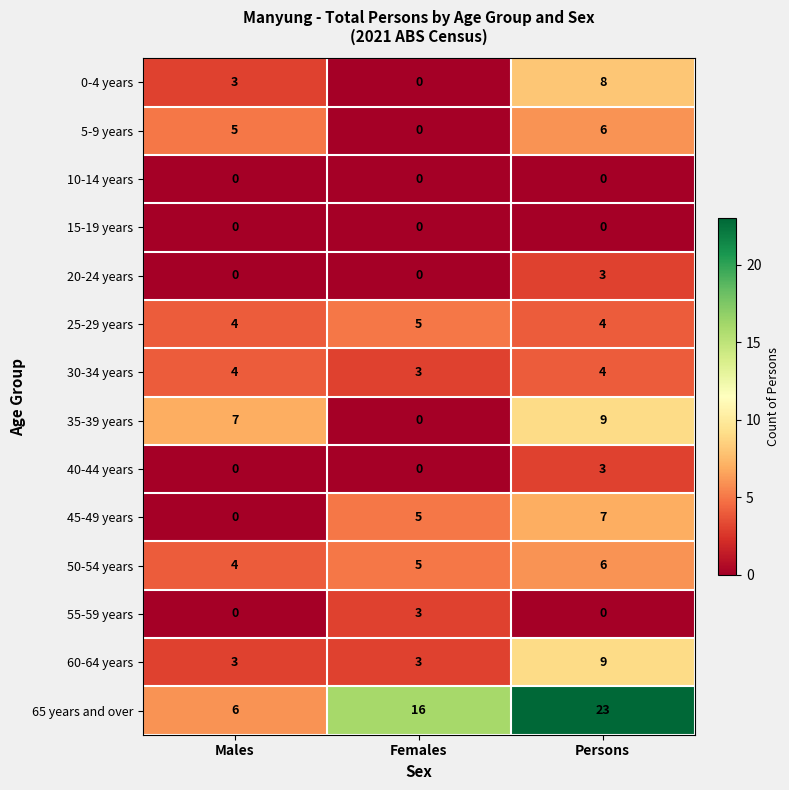

At which label does 35-39 years reach its peak?

Persons